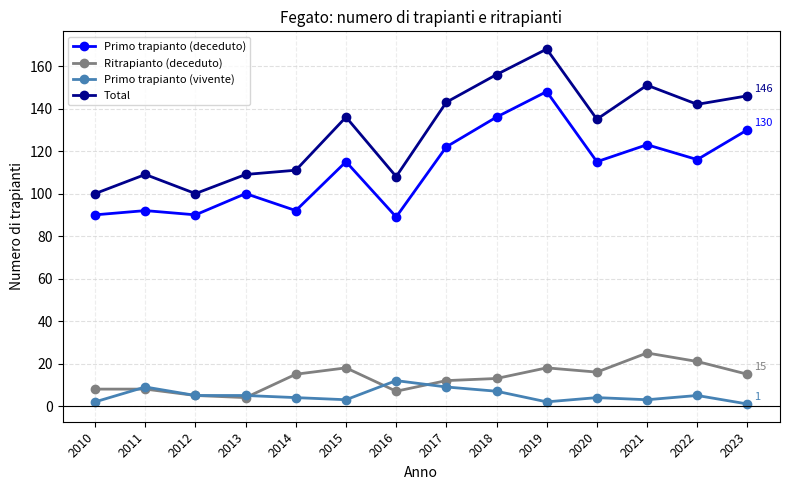

In Primo trapianto (deceduto), how many points are lower than both neighbors (excluding endpoints)?

5